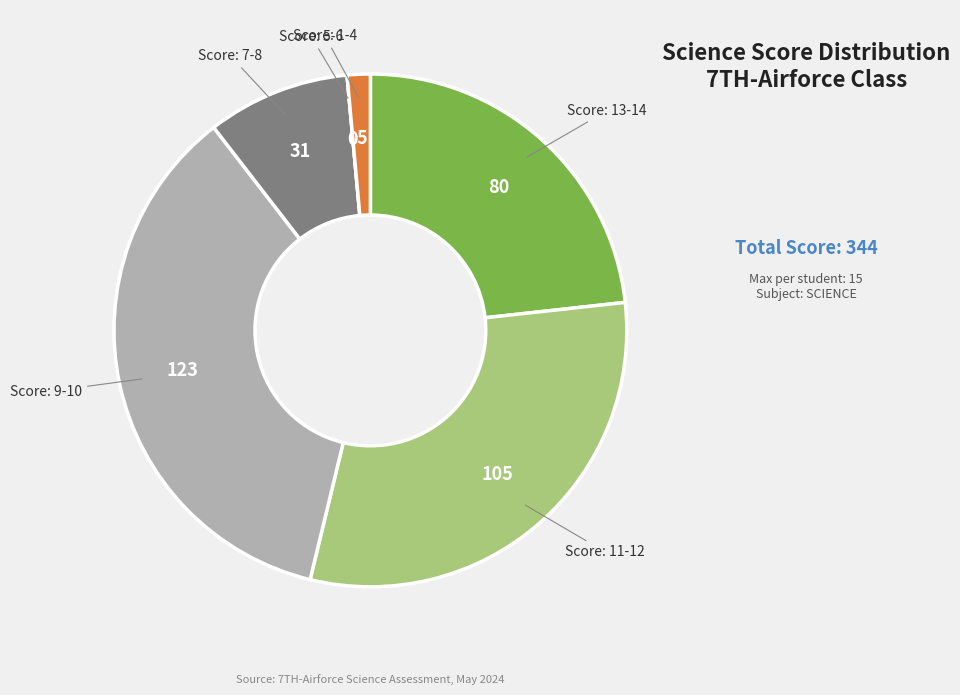

Is it true that Score: 11-12 is 38% of the pie?

False